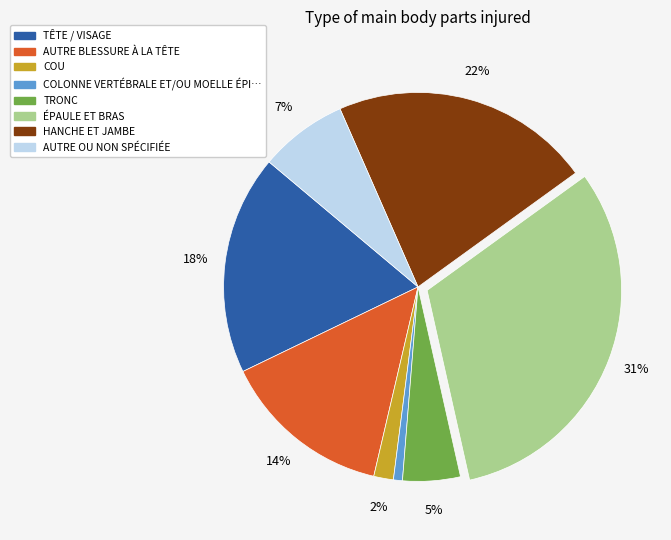

To the nearest percent, what is the average slice percentage?

12%